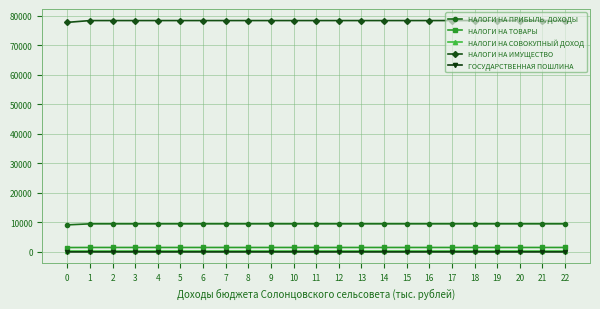

The НАЛОГИ НА ИМУЩЕСТВО series shows 114342.5 at 12. True or false?

False